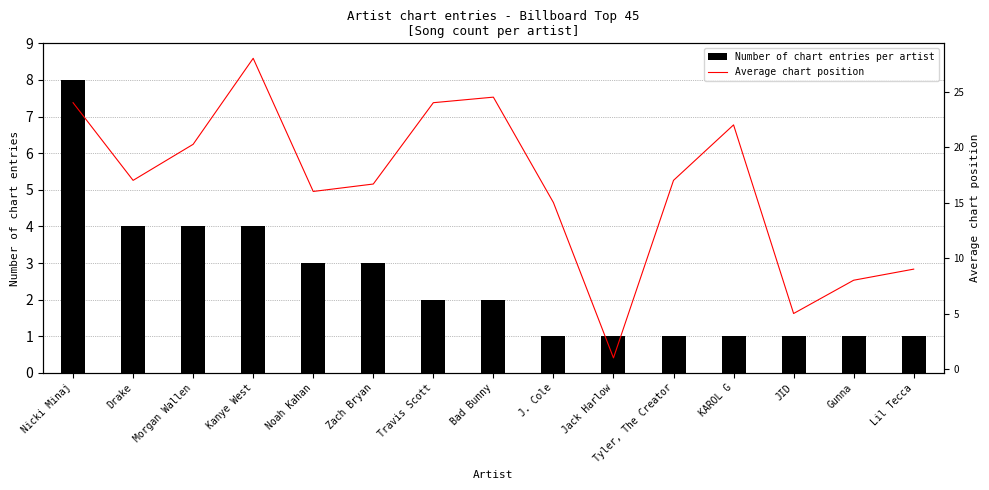

Is the value of Number of chart entries per artist at Morgan Wallen greater than the value of Average chart position at J. Cole?

No